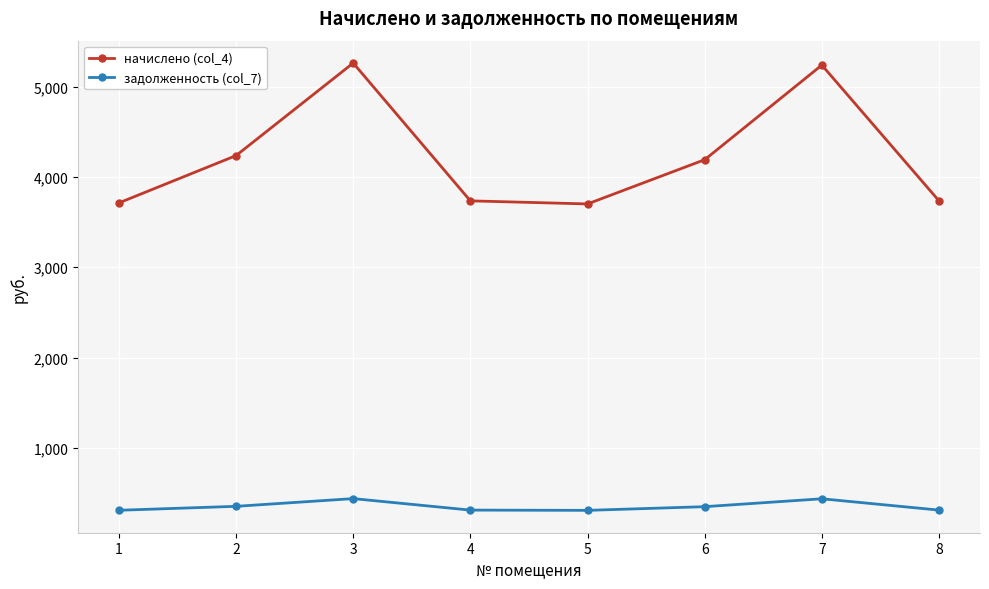

At how many categories does at least one series exceed 4757?

2